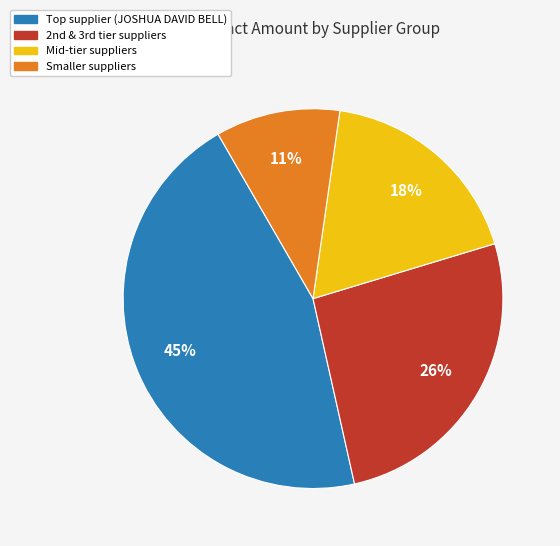

To the nearest percent, what percentage of the pie is Mid-tier suppliers?

18%